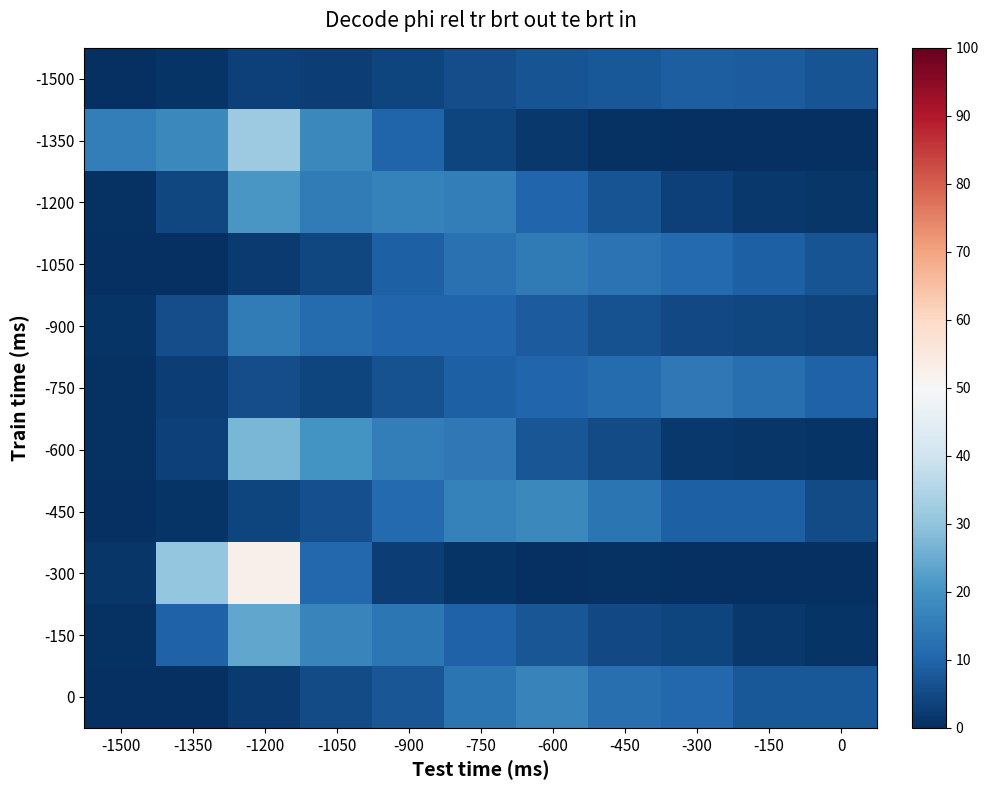

Which series has the largest range (max minus min)?

-300